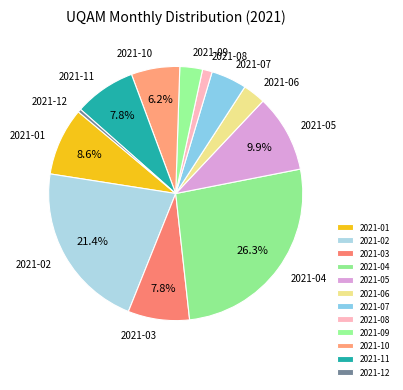

To the nearest percent, what portion does 2021-10 represent?

6%